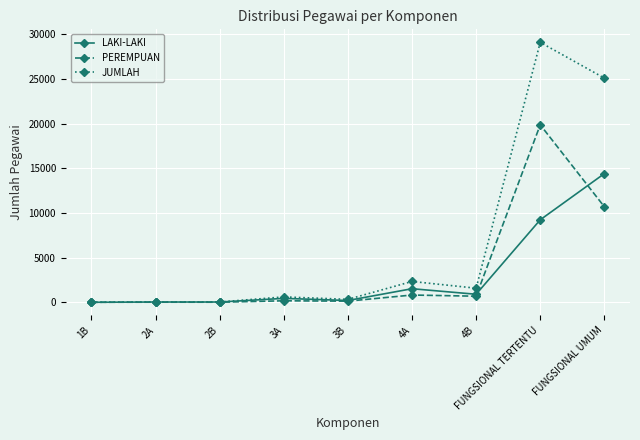

Rank the series at FUNGSIONAL UMUM from lowest to highest value.

PEREMPUAN, LAKI-LAKI, JUMLAH